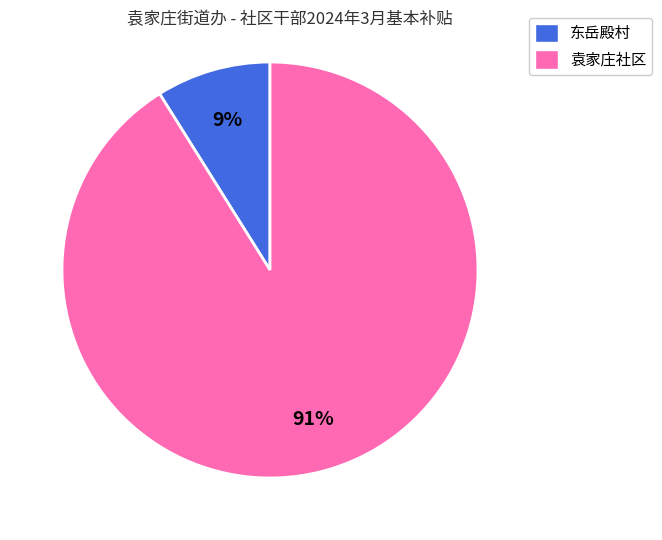

To the nearest percent, what is the average slice percentage?

50%